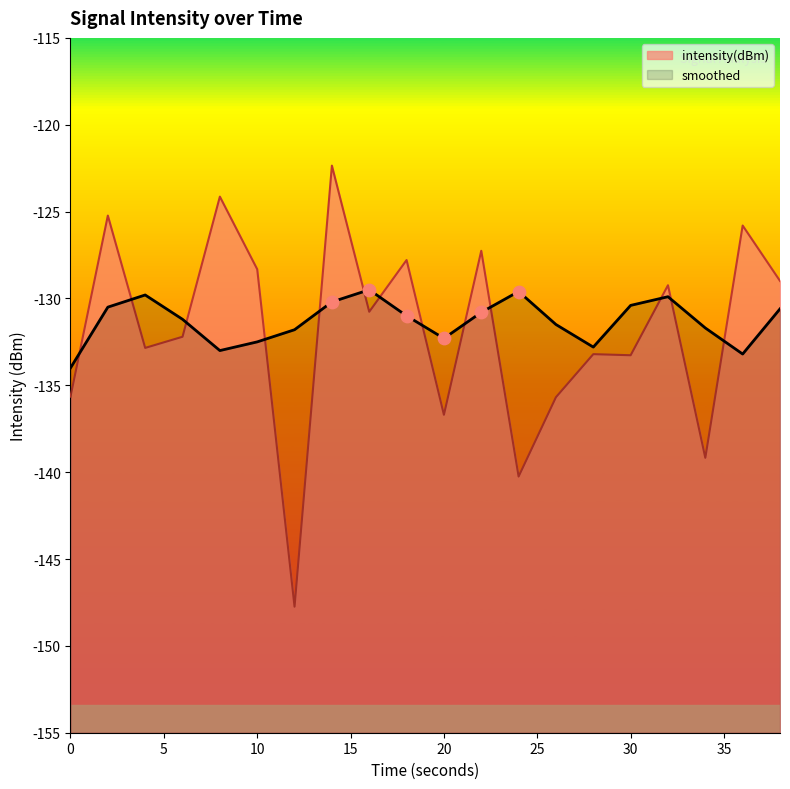

Which series reaches the minimum Y coordinate?

intensity(dBm)